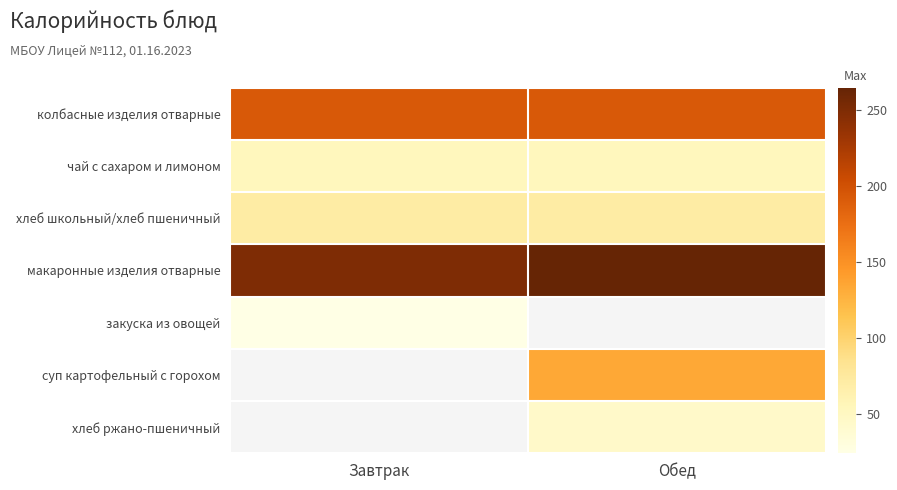

Which series changed the most between Завтрак and Обед?

макаронные изделия отварные